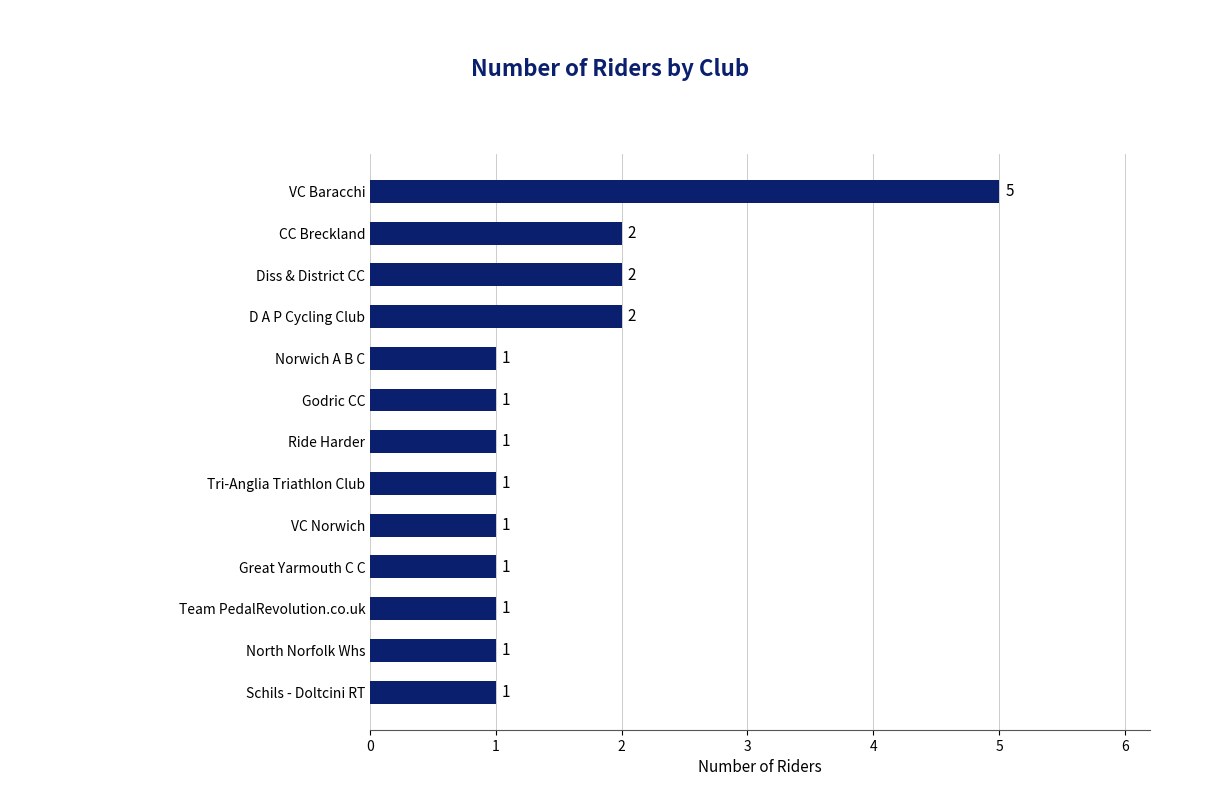

What is the sum of all values?

20